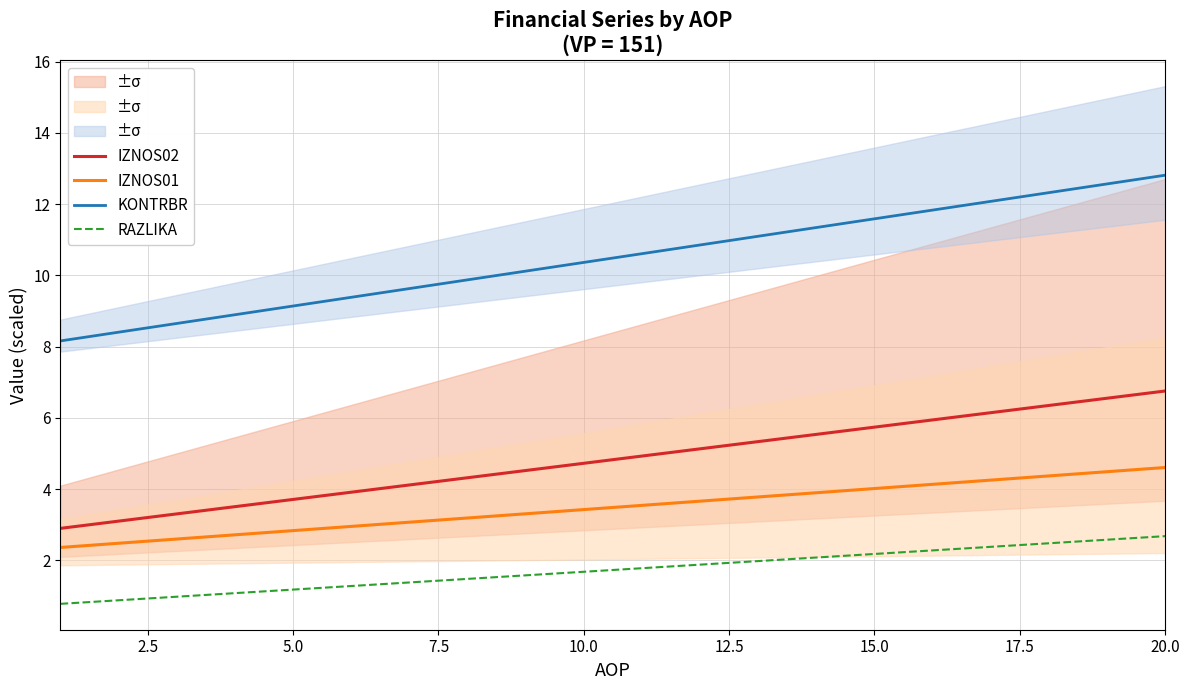

What is the lowest value of the RAZLIKA series?

0.8